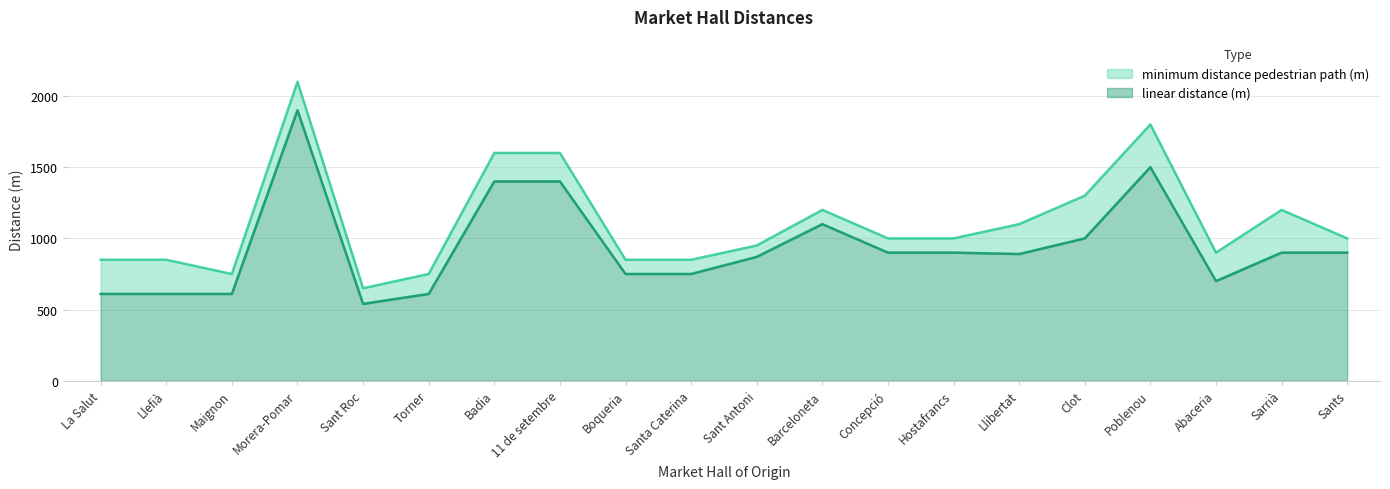

True or false: linear distance (m) and minimum distance pedestrian path (m) cross at least once.

False